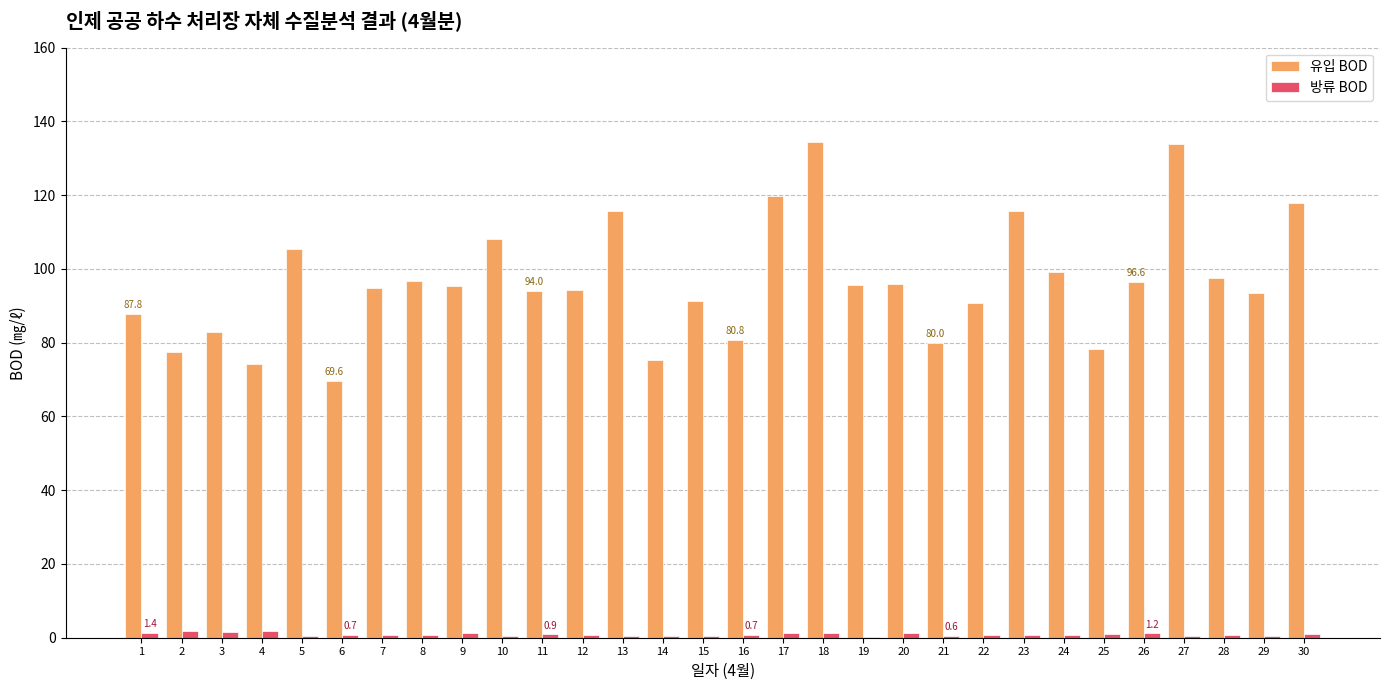

Is the value of 방류 BOD at 7 greater than the value of 유입 BOD at 7?

No